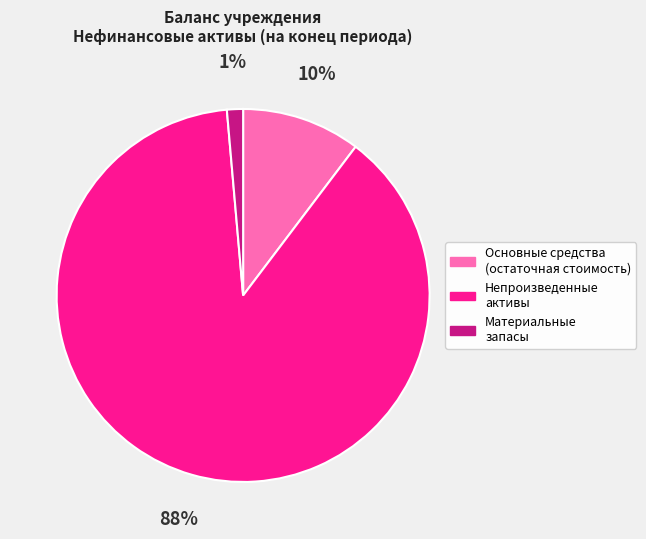

How many slices are in this pie chart?

3